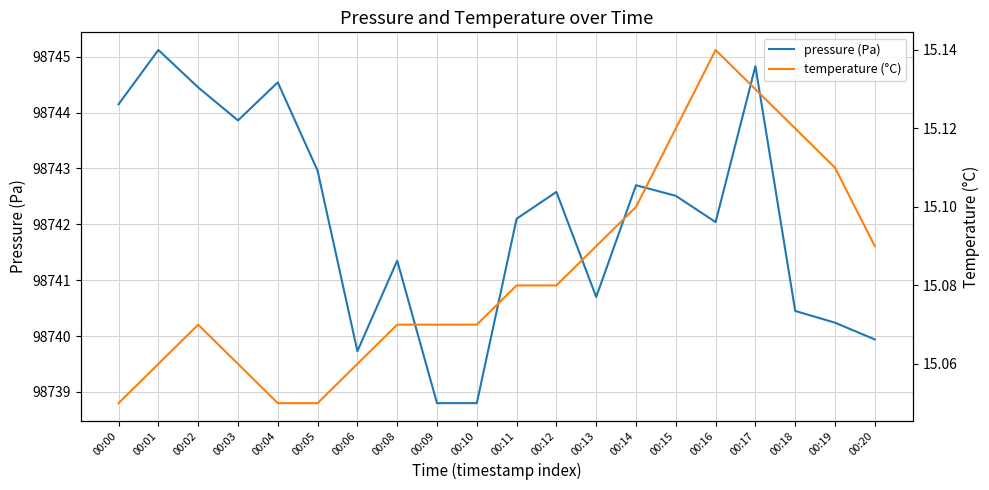

What is the minimum value for temperature (°C)?

15.1